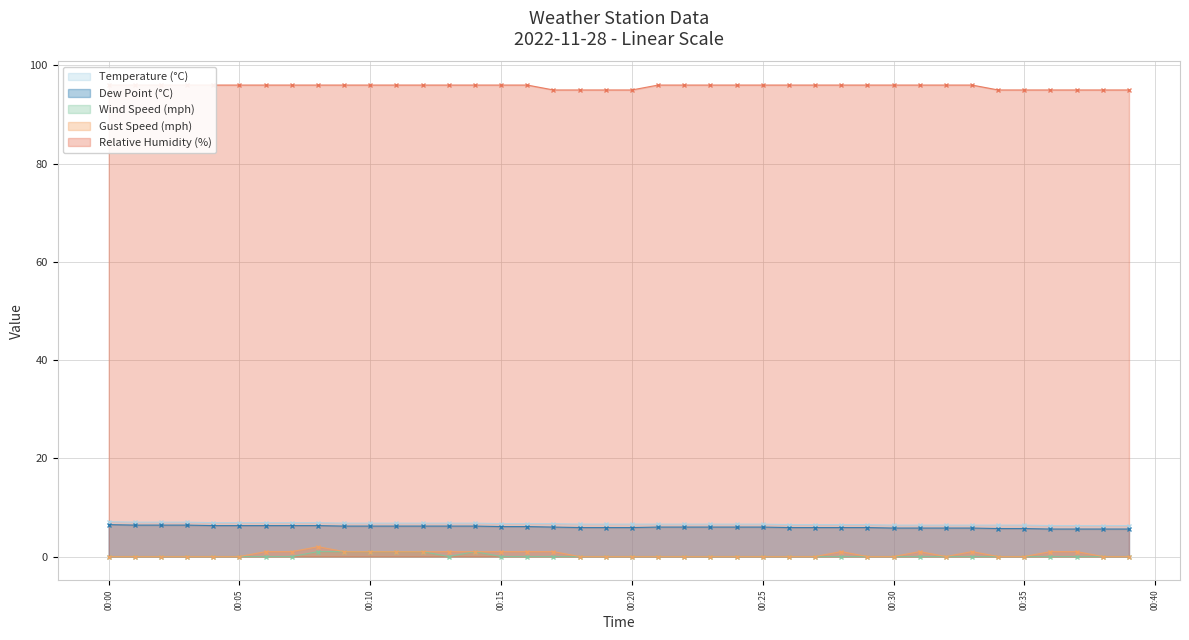

True or false: Dew Point (°C) and Gust Speed (mph) intersect in this chart.

False